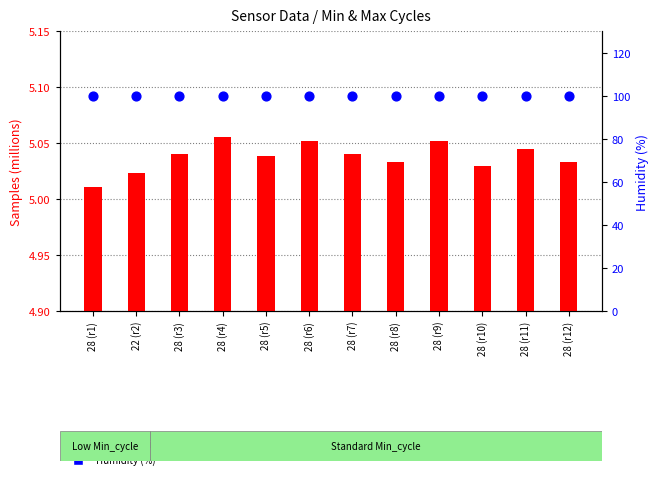

What are all the series names shown in the legend?

Samples (millions), Humidity (%)